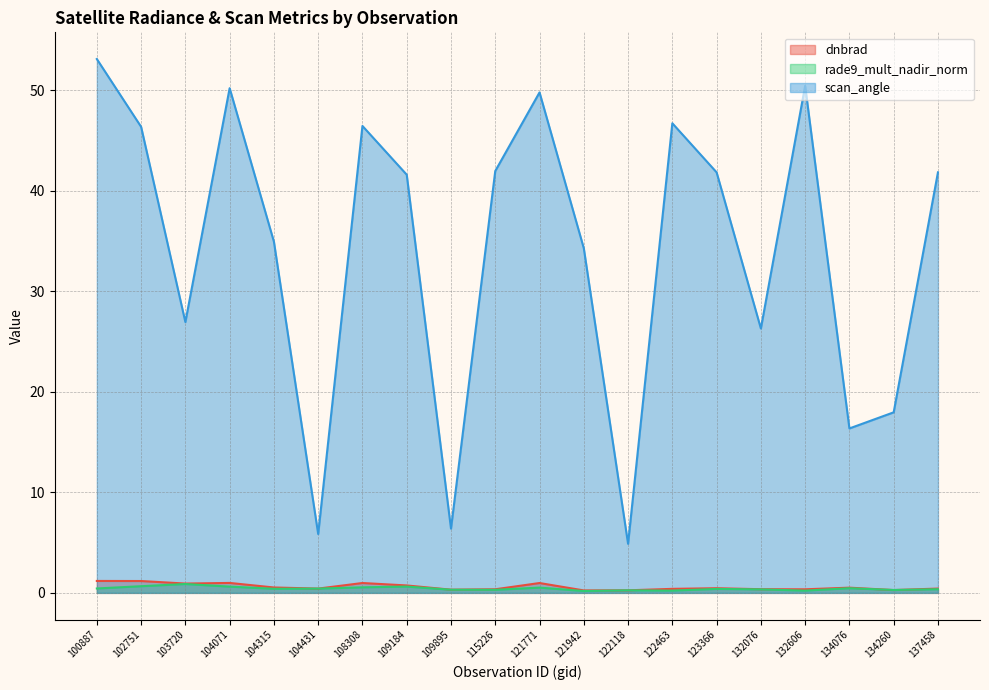

True or false: rade9_mult_nadir_norm has more than 1 points higher than both neighbors.

True